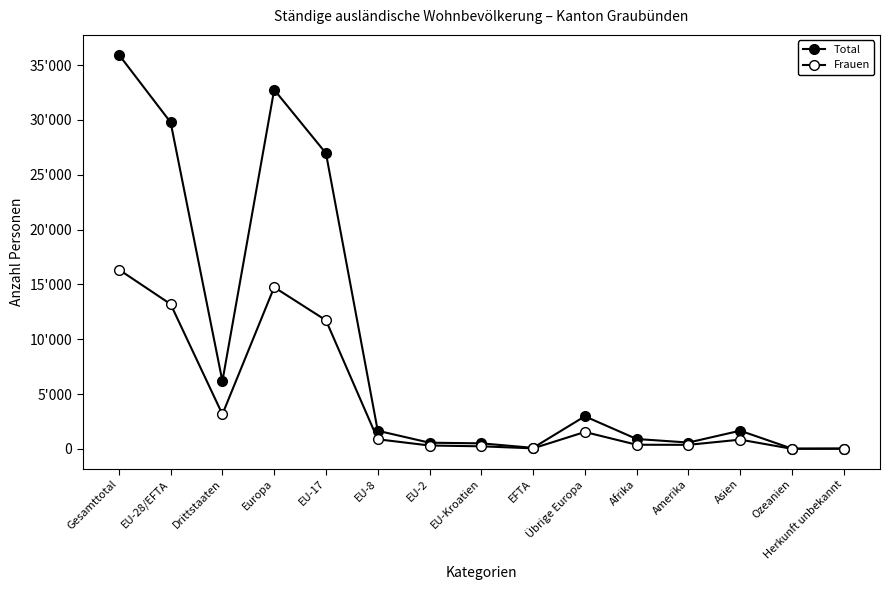

At which category is the sum across all series the highest?

Gesamttotal